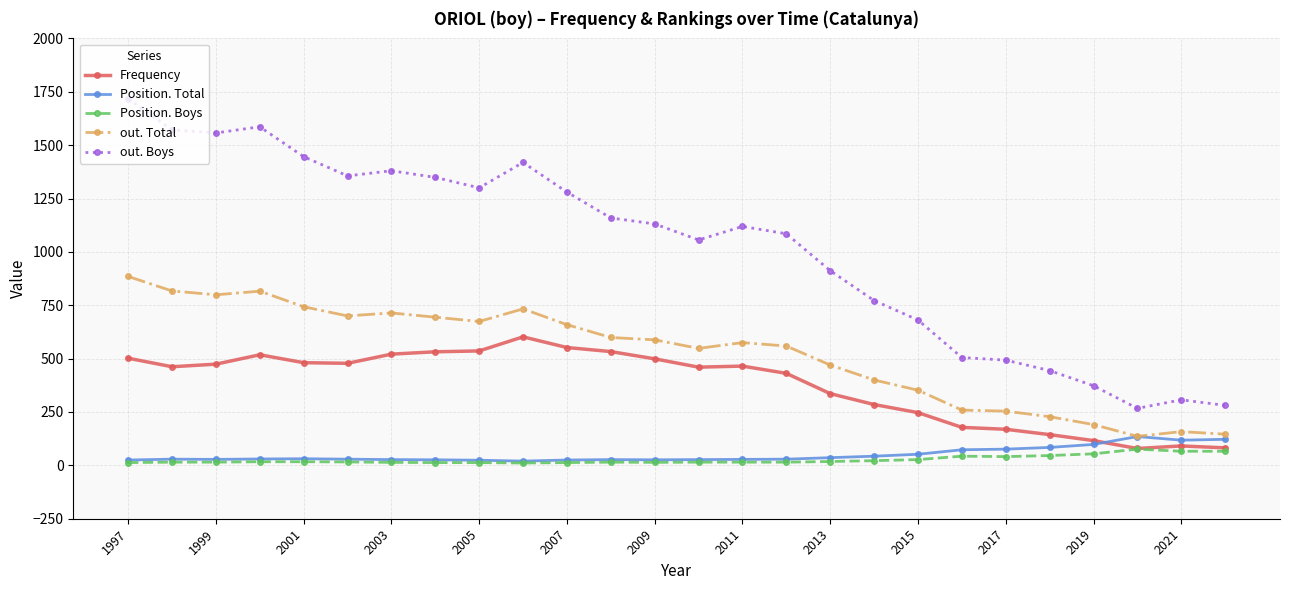

True or false: out. Boys and Position. Boys cross at least once.

False